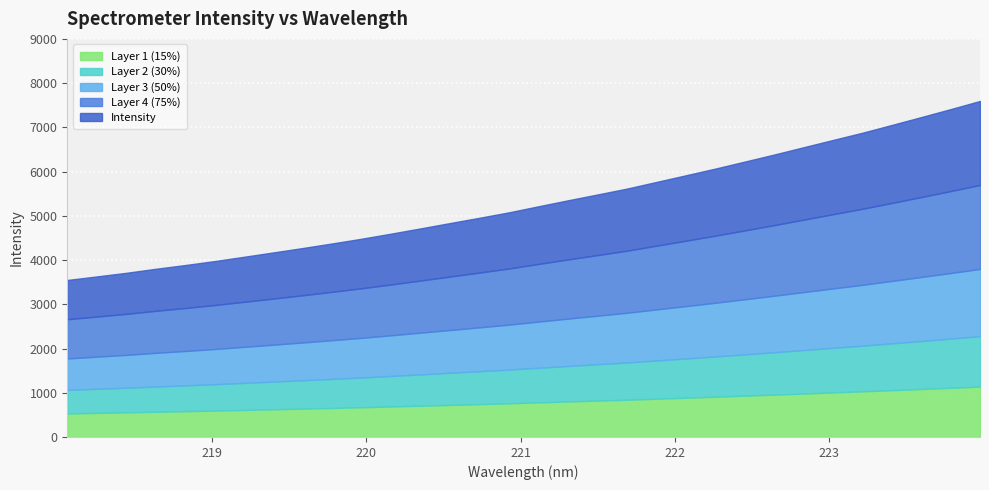

The chart shows a value of 2567.8 at 222.4538. True or false?

False